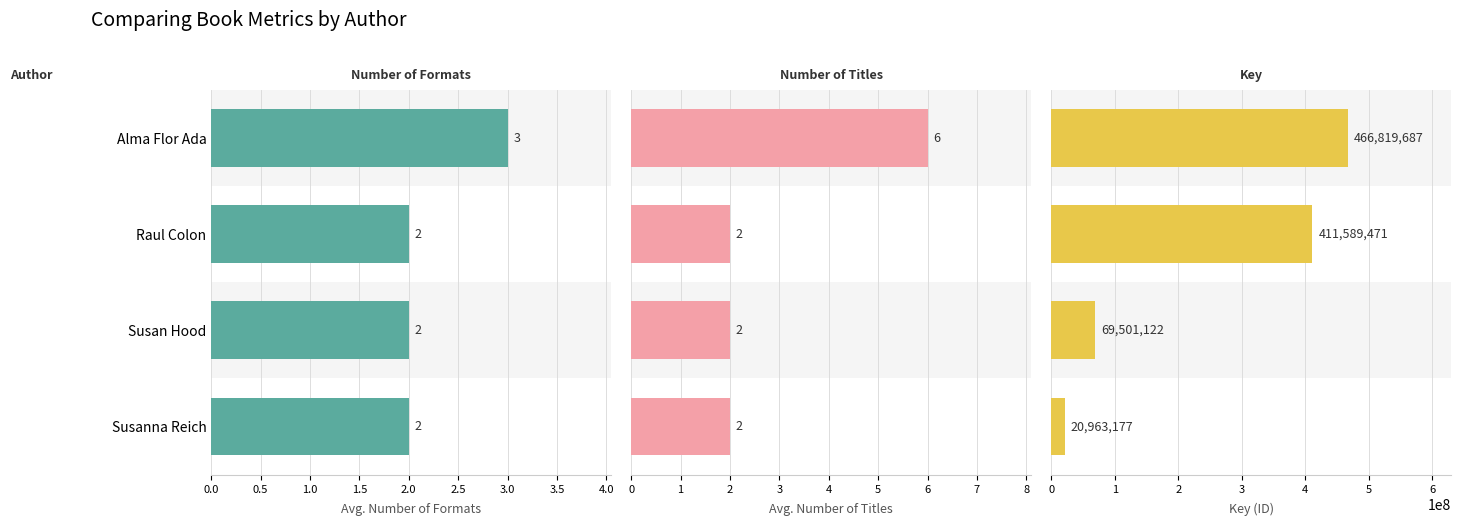

What is the value of the Number of Formats bar at the 3rd from the left?

2